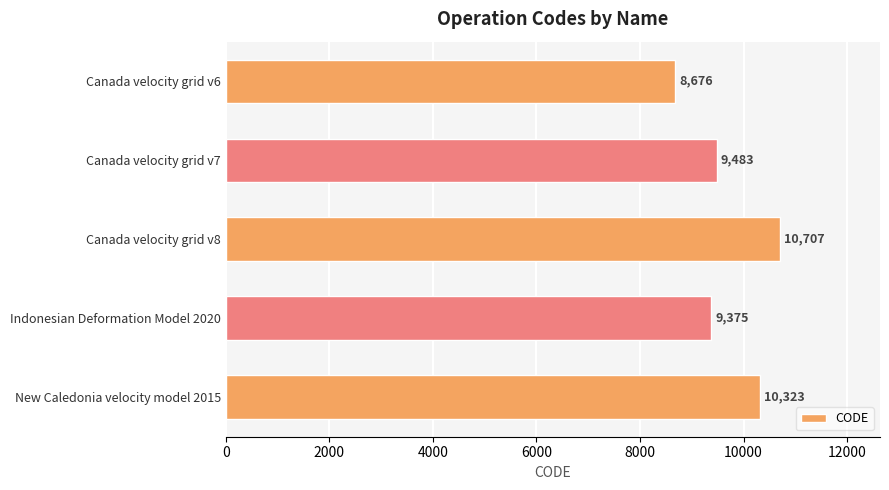

Is it true that the value at New Caledonia velocity model 2015 is 15382?

False